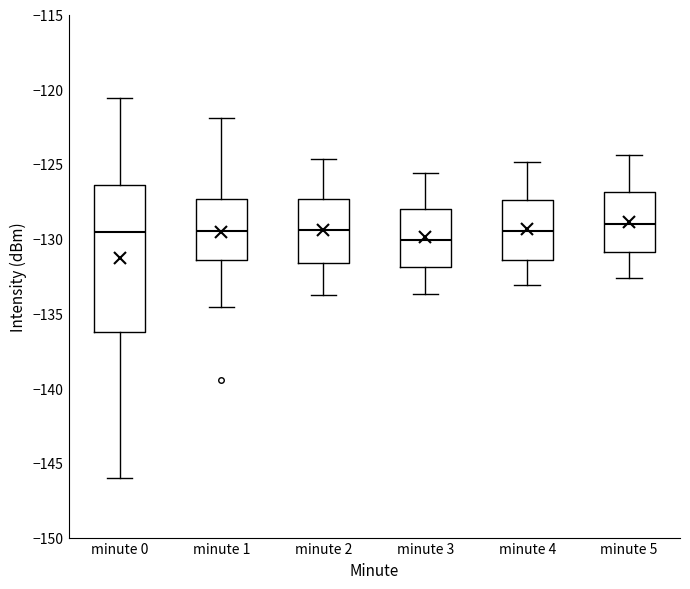

Reading left to right, transcribe this box plot: for each box, give where its median line is, the range the box spans, and where its two whiskers end, as read against the y-axis. The values are not printed on the chart, so give them approximately, as read against the axis.

minute 0: median -129.5, box -136.5 to -126.5, whiskers -146.0 to -120.5
minute 1: median -129.5, box -131.5 to -127.5, whiskers -134.5 to -122.0
minute 2: median -129.5, box -131.5 to -127.5, whiskers -134.0 to -124.5
minute 3: median -130.0, box -132.0 to -128.0, whiskers -133.5 to -125.5
minute 4: median -129.5, box -131.5 to -127.5, whiskers -133.0 to -125.0
minute 5: median -129.0, box -131.0 to -127.0, whiskers -132.5 to -124.5